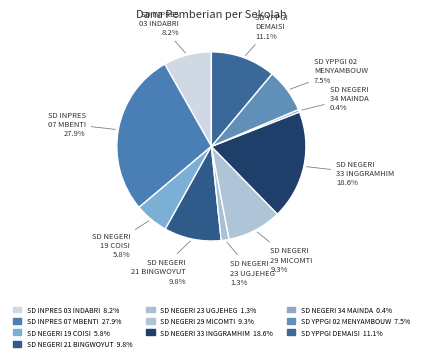

What is the smallest slice in the pie chart?

SD NEGERI 34 MAINDA